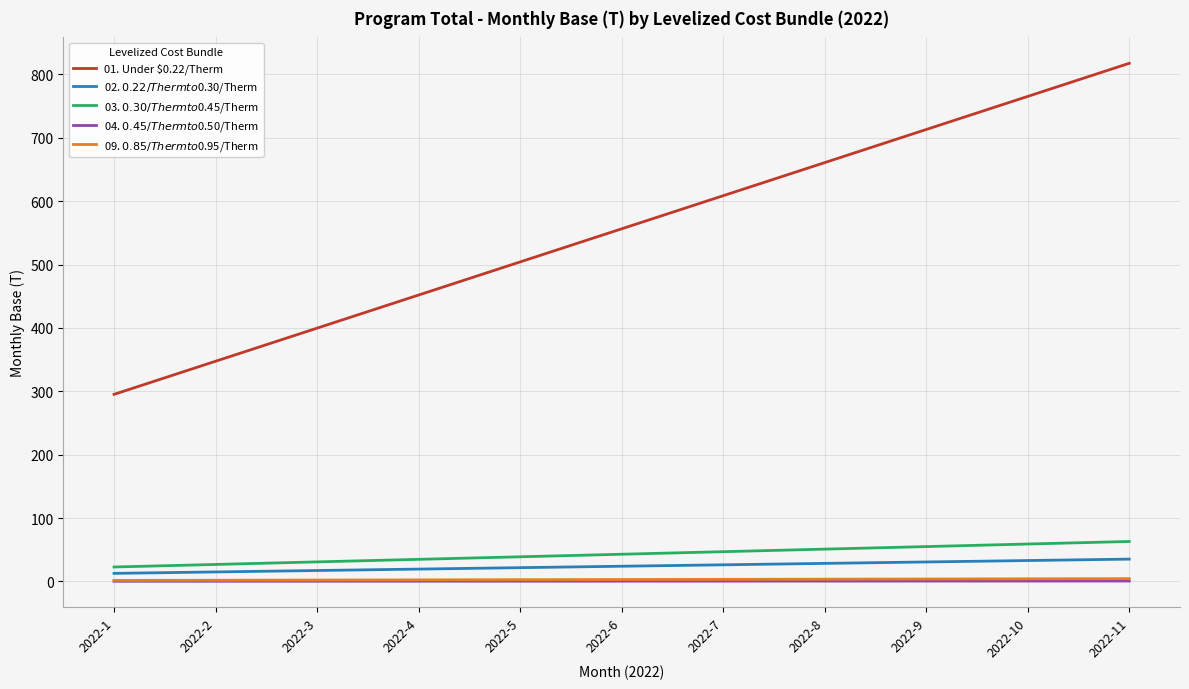

The 03. $0.30/Therm to $0.45/Therm series shows 46.9 at 2022-7. True or false?

True